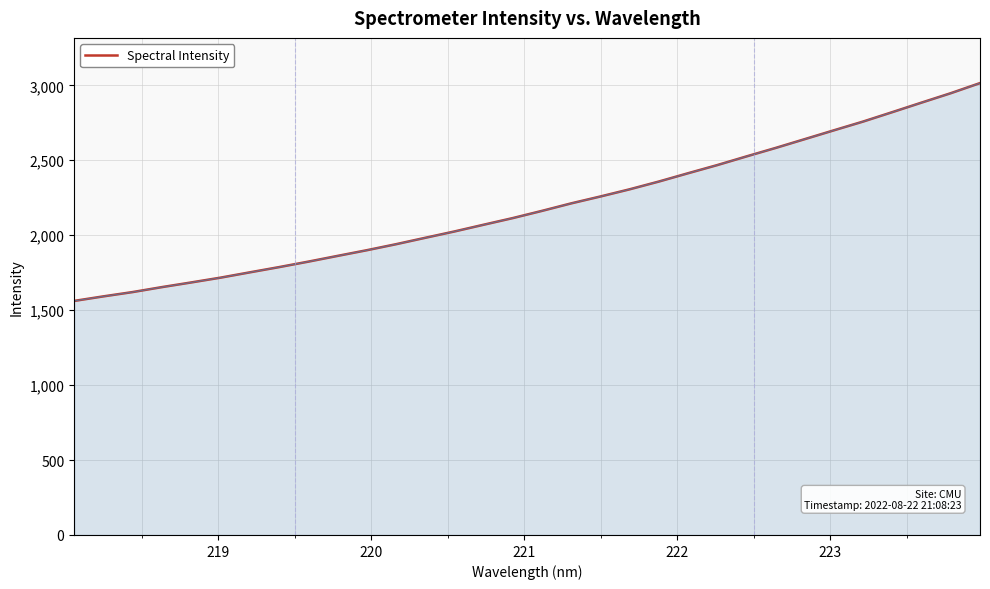

What is the sum of all values?

70139.4